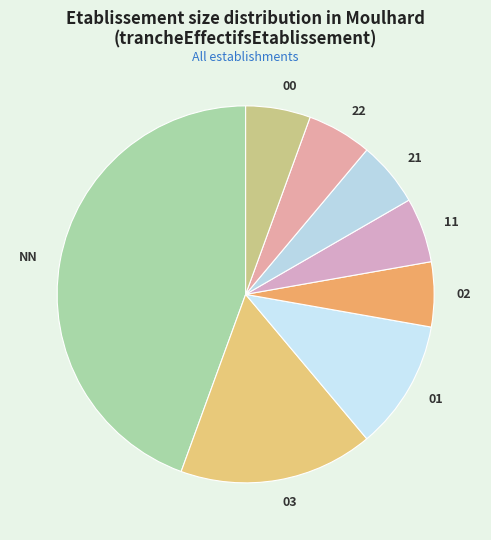

Is 01 the majority of the pie?

No